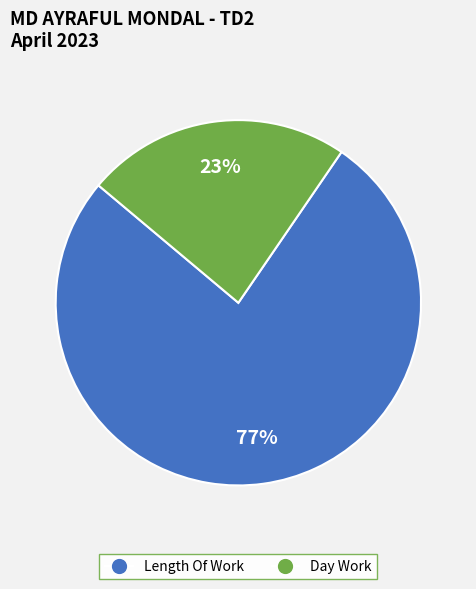

To the nearest percent, what is the average slice percentage?

50%